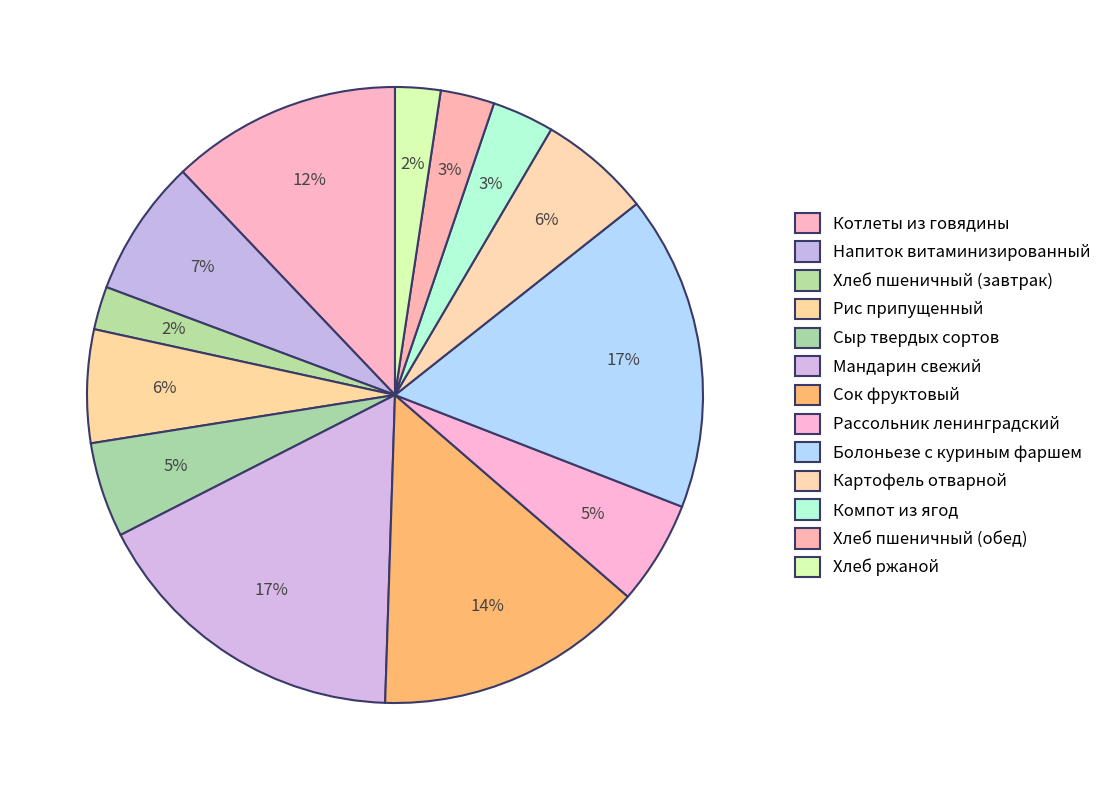

What percentage is the Сыр твердых сортов slice, to the nearest percent?

5%